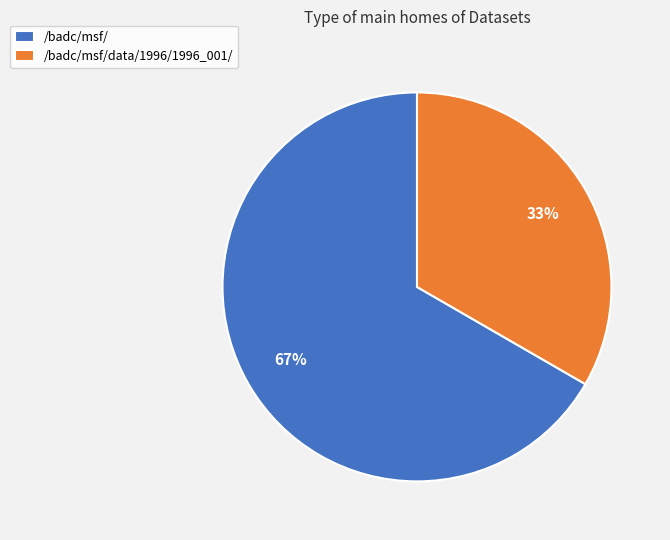

Rank the categories by value from highest to lowest.

/badc/msf/, /badc/msf/data/1996/1996_001/